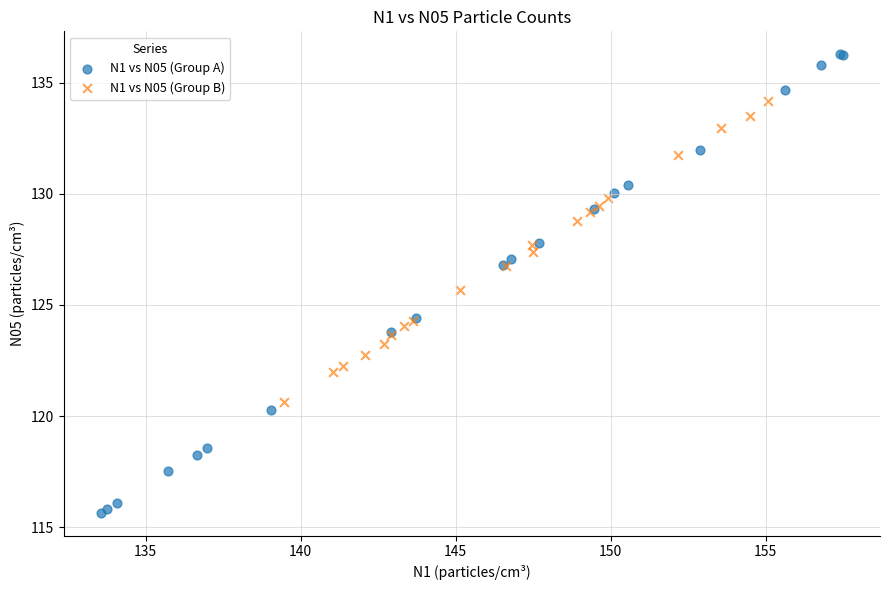

Which series reaches the maximum Y coordinate?

N1 vs N05 (Group A)